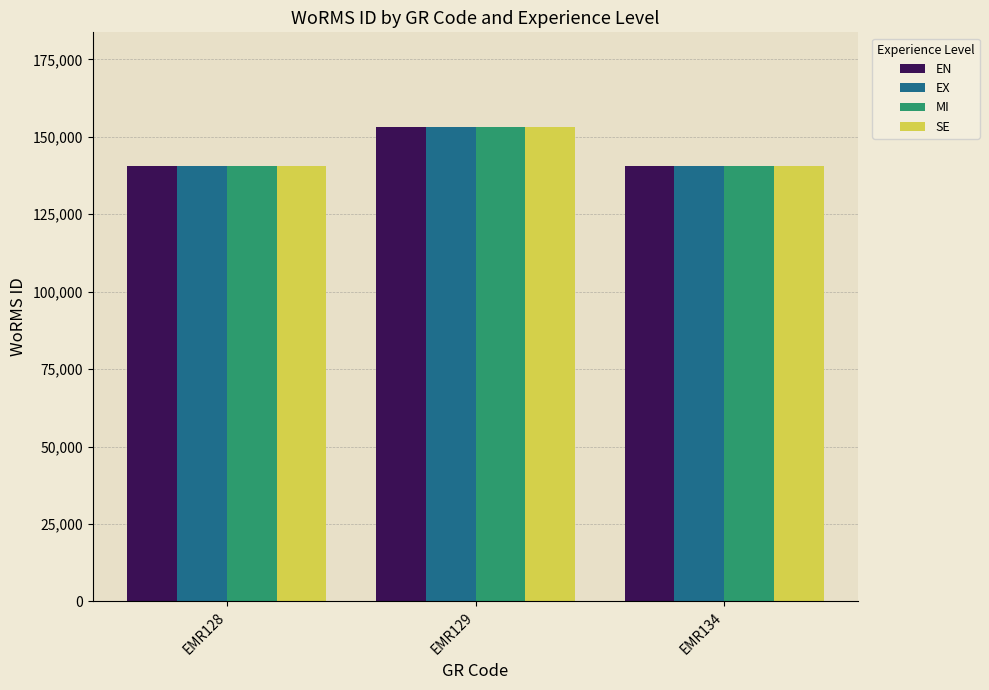

The SE series shows 46506 at EMR128. True or false?

False